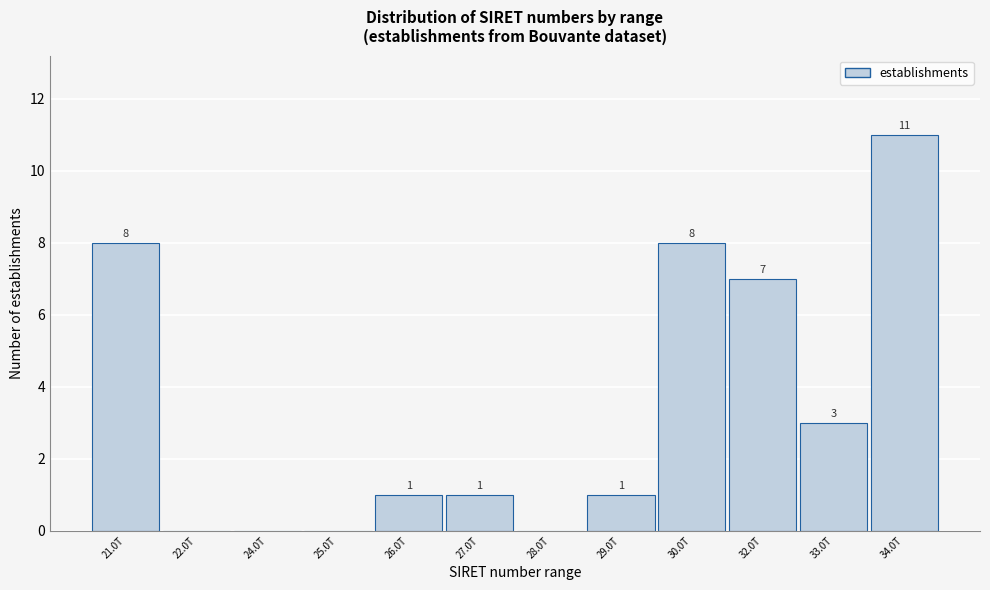

Reading right to left, extract all data points from this chart.

34.0T=11	33.0T=3	32.0T=7	30.0T=8	29.0T=1	28.0T=0	27.0T=1	26.0T=1	25.0T=0	24.0T=0	22.0T=0	21.0T=8